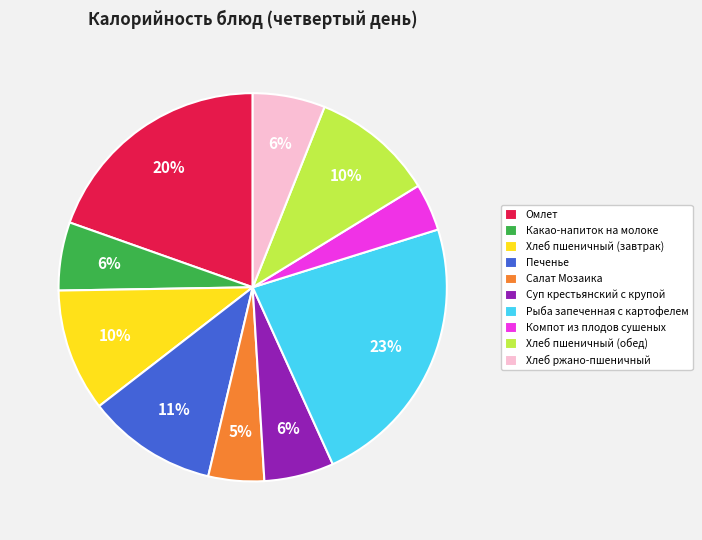

Which has a higher value, Рыба запеченная с картофелем or Омлет?

Рыба запеченная с картофелем